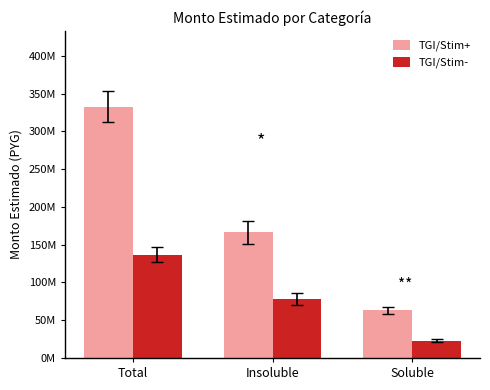

Which category has the highest value across all series?

Total